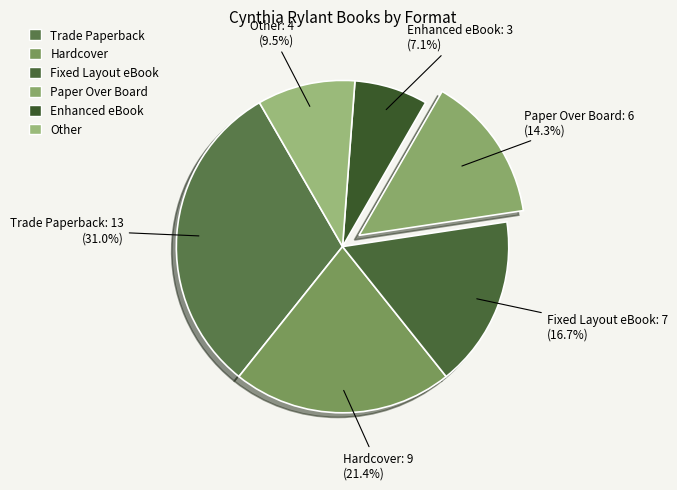

Rank the categories by value from highest to lowest.

Trade Paperback, Hardcover, Fixed Layout eBook, Paper Over Board, Other, Enhanced eBook